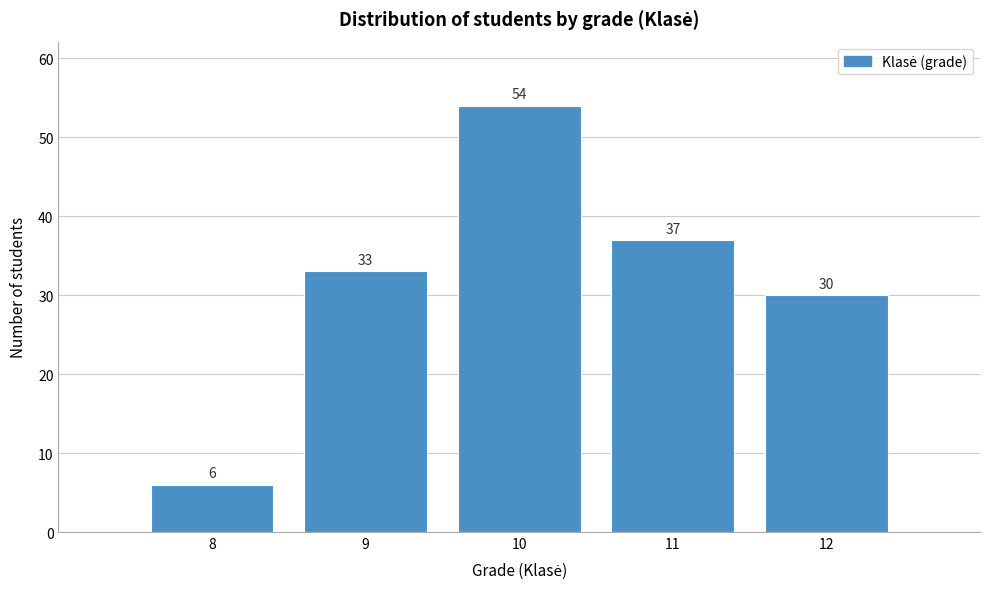

Reading right to left, extract all data points from this chart.

30	37	54	33	6